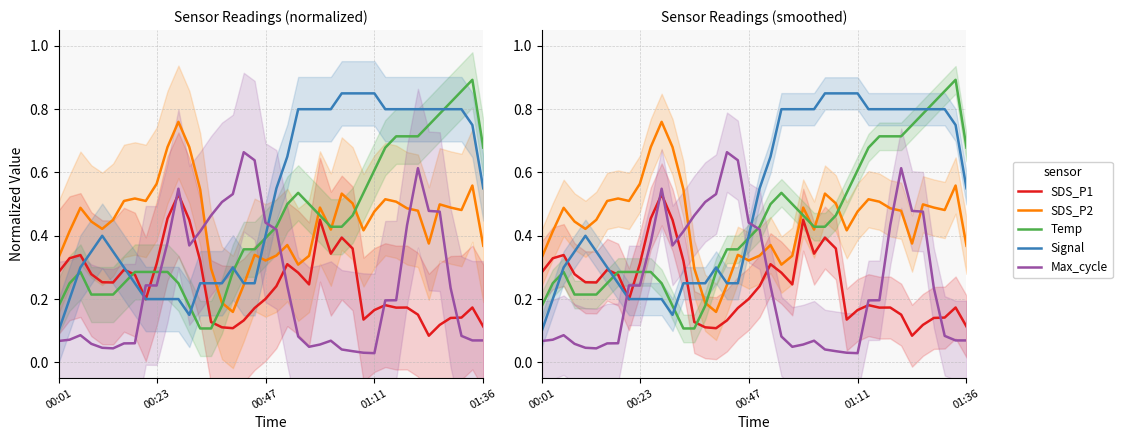

Which series changed the most between 5 and 25?

Signal